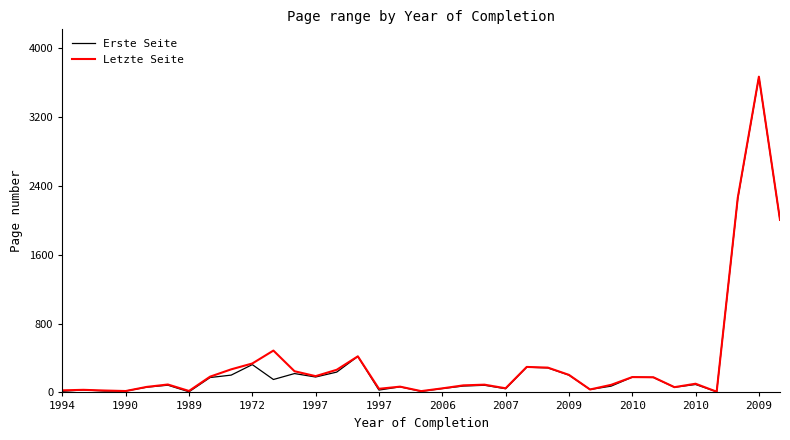

What is the greatest value displayed?

3667